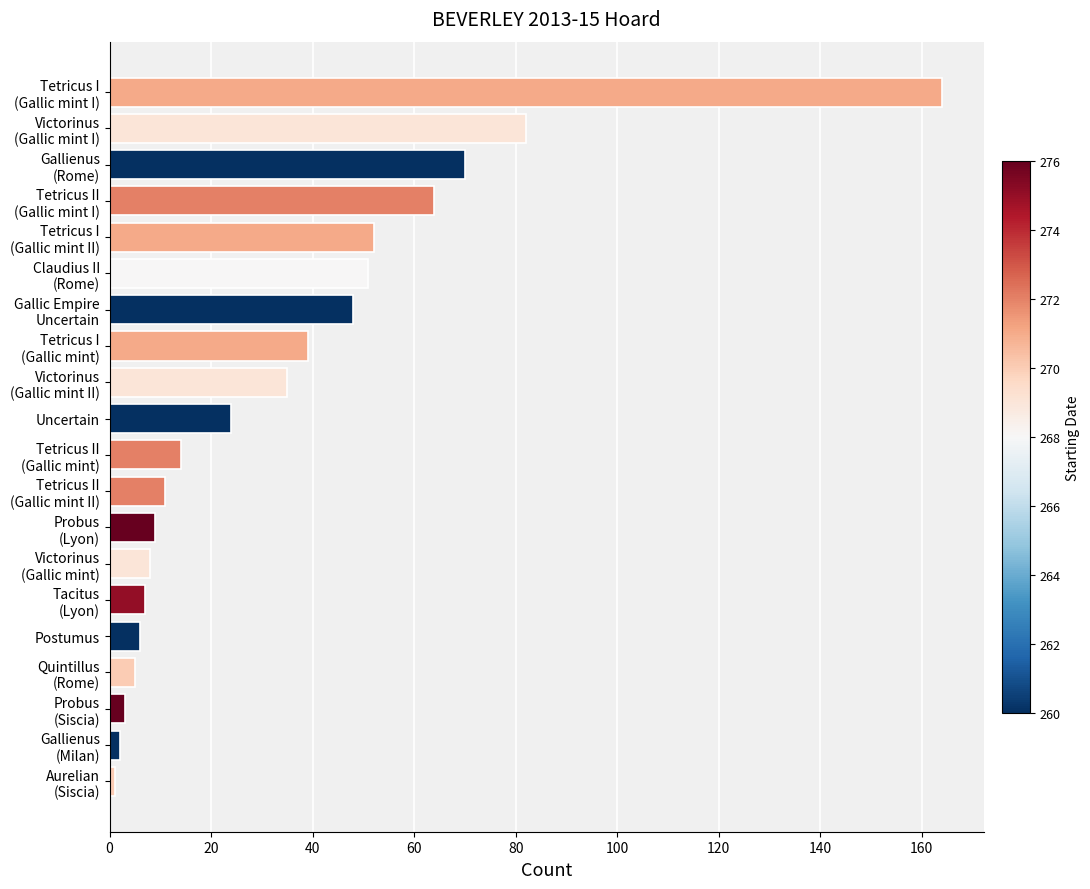

Reading bottom to top, extract all data points from this chart.

1	2	3	5	6	7	8	9	11	14	24	35	39	48	51	52	64	70	82	164